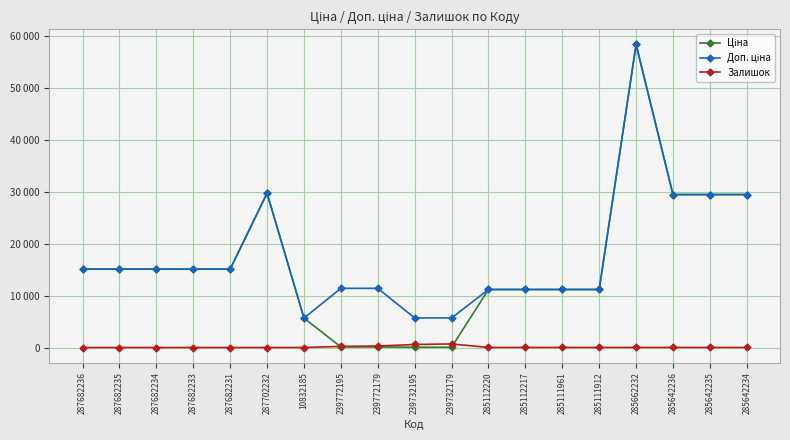

What is the difference between the highest and lowest values at 239772179?

11295.9